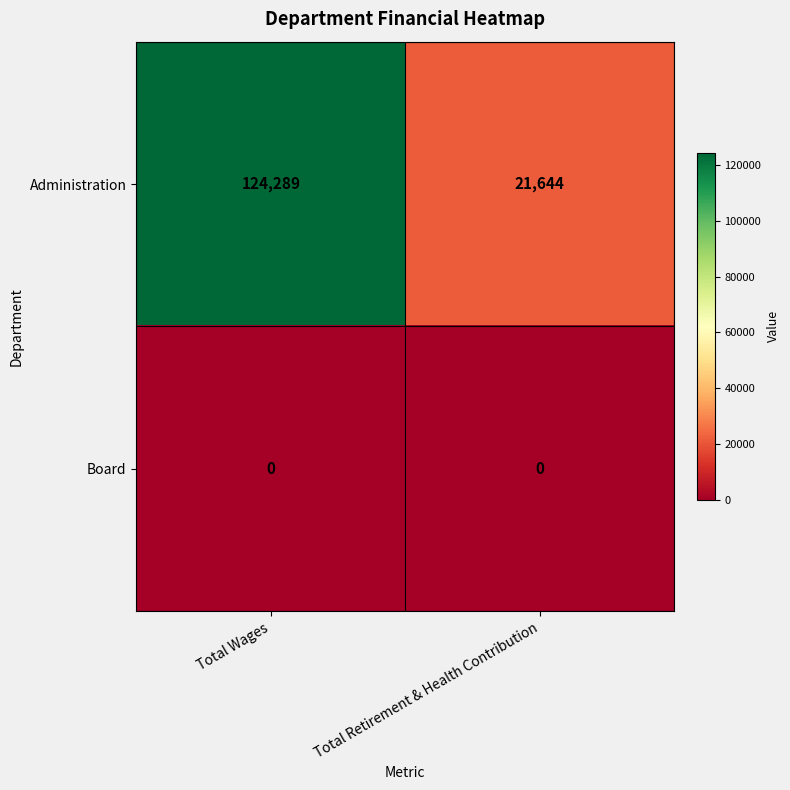

Reading left to right, what are all the values shown in this chart?

Administration: 124289	21644
Board: 0	0